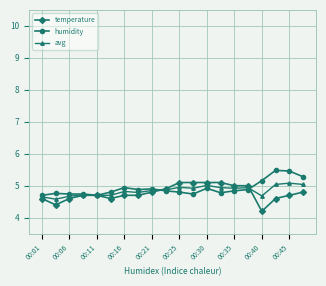

At how many categories does at least one series exceed 4?

20